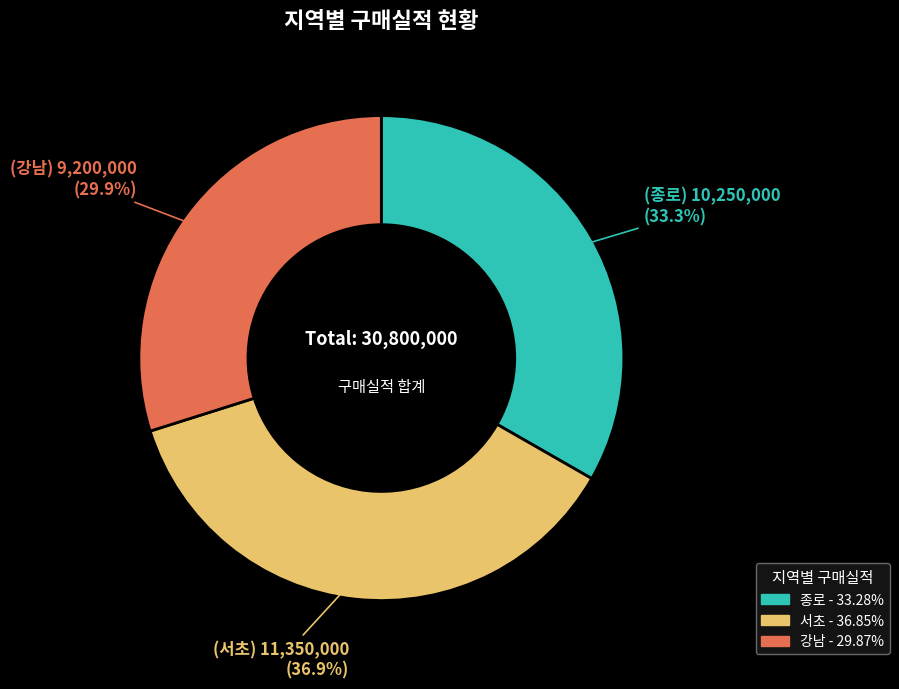

Is there any slice that represents more than half of the pie?

No